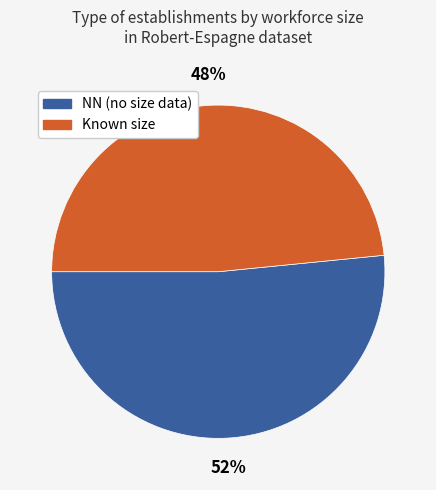

What is the ratio of the value at Known size to the value at NN (no size data)?

0.9